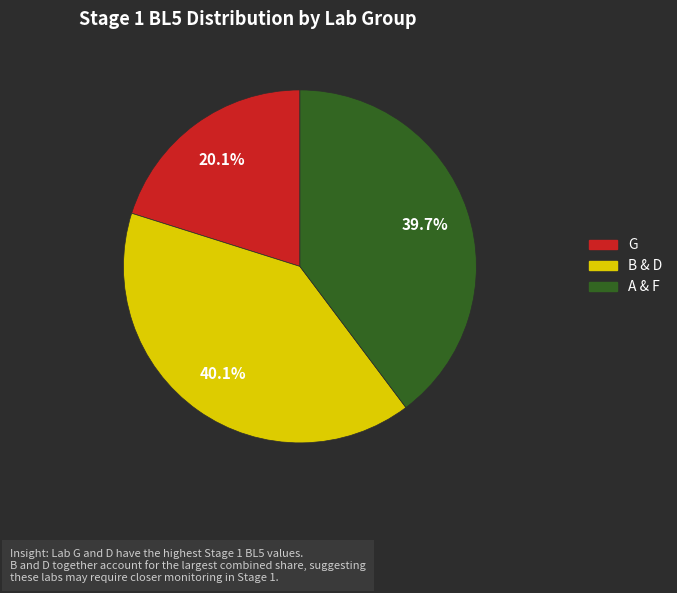

Is there a majority slice in this chart?

No